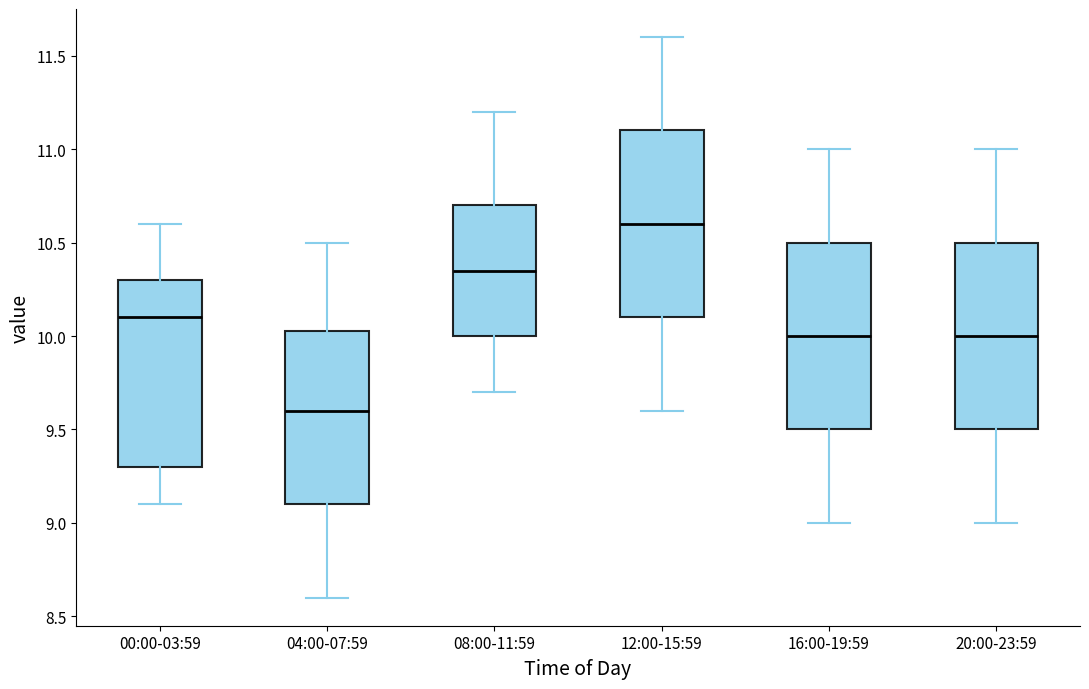

Reading left to right, read every box against the y-axis: the position of its median line, the range the box covers, and the ends of its whiskers. The values are not printed on the chart, so give them approximately, as read against the axis.

00:00-03:59: median 10.10, box 9.30 to 10.30, whiskers 9.10 to 10.60
04:00-07:59: median 9.60, box 9.10 to 10.05, whiskers 8.60 to 10.50
08:00-11:59: median 10.35, box 10.00 to 10.70, whiskers 9.70 to 11.20
12:00-15:59: median 10.60, box 10.10 to 11.10, whiskers 9.60 to 11.60
16:00-19:59: median 10.00, box 9.50 to 10.50, whiskers 9.00 to 11.00
20:00-23:59: median 10.00, box 9.50 to 10.50, whiskers 9.00 to 11.00